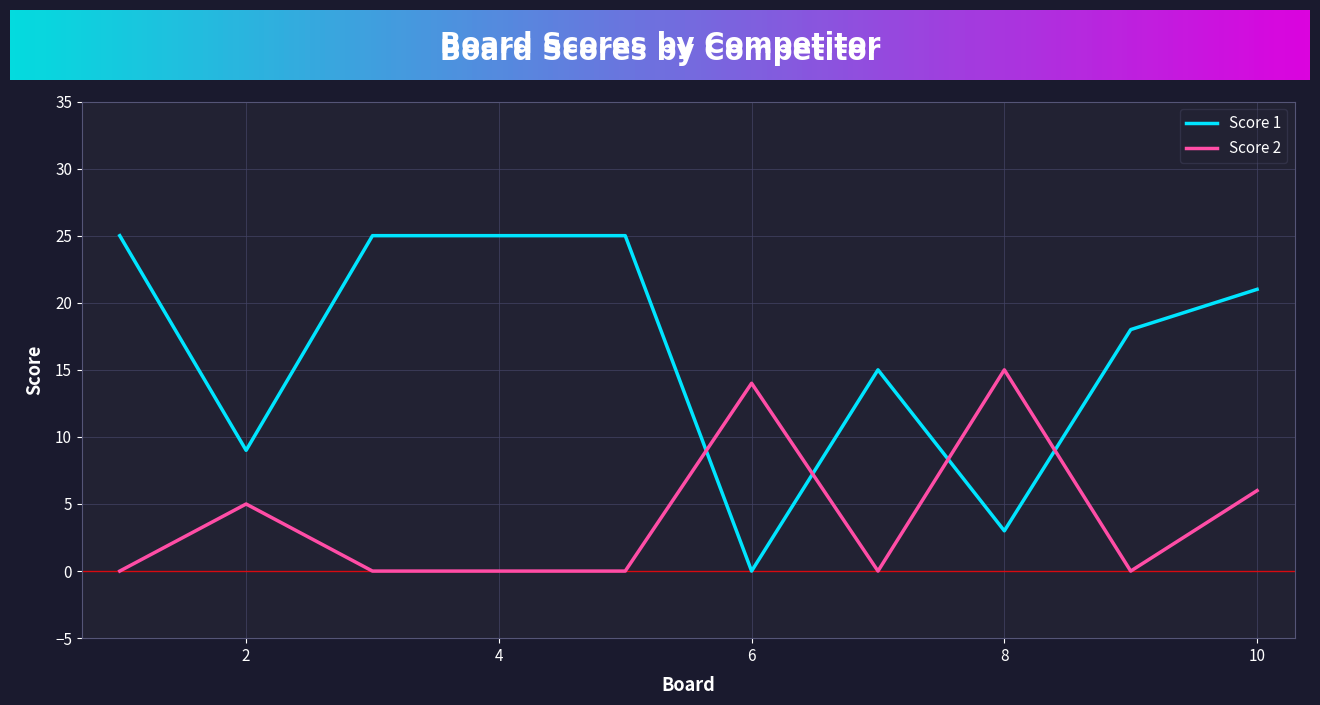

Reading right to left, list all the values displayed in this chart.

Score 1: 21	18	3	15	0	25	25	25	9	25
Score 2: 6	0	15	0	14	0	0	0	5	0